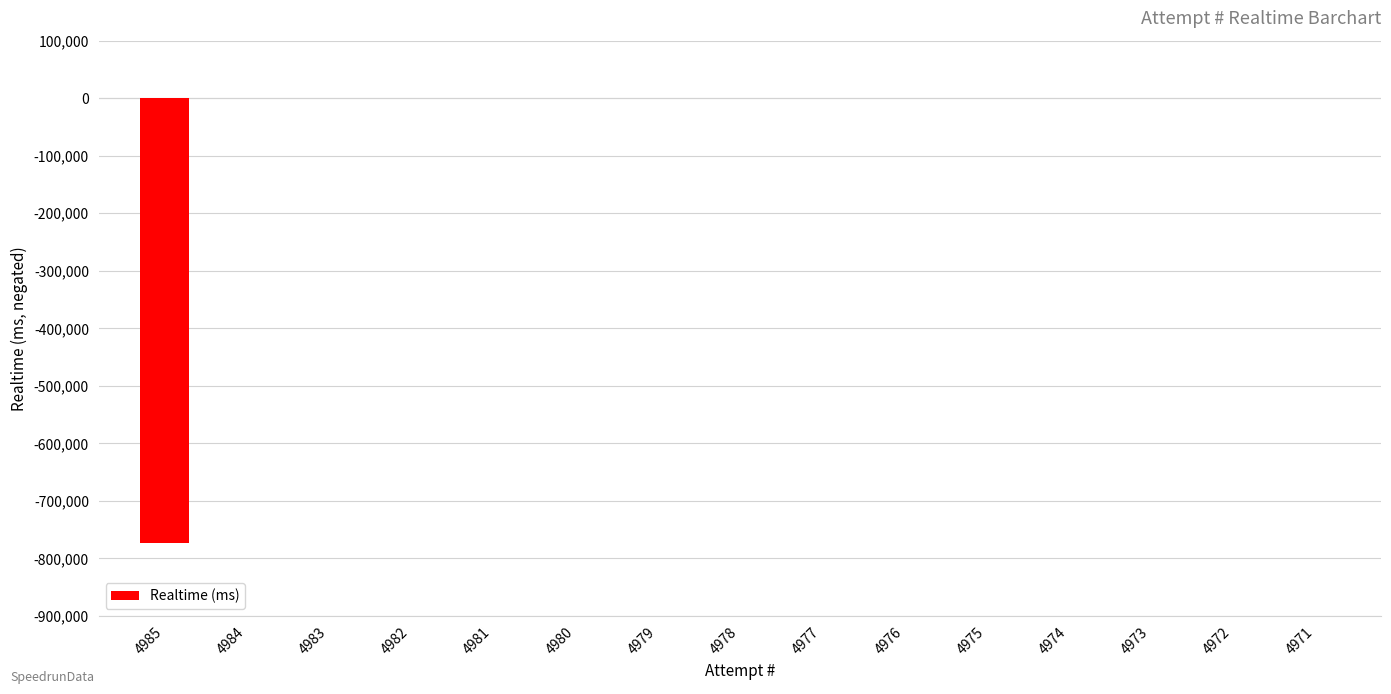

Is it true that the value at 4973 is 423418?

False